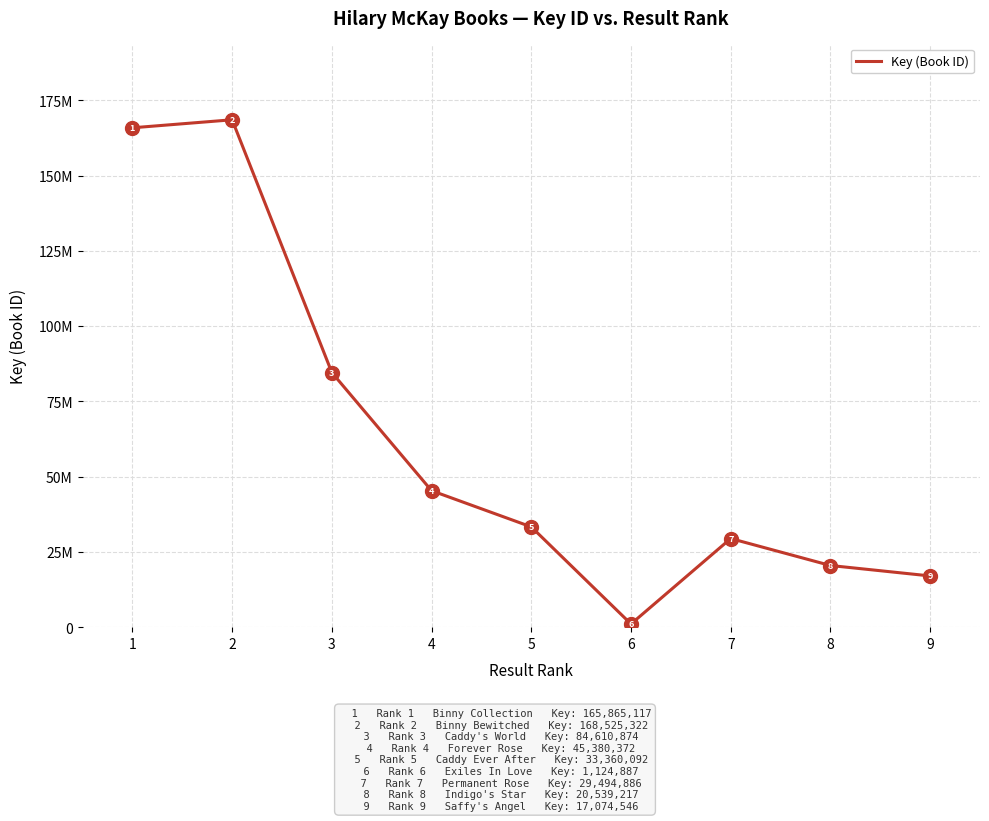

Does the chart display data point markers on the line(s)?

No